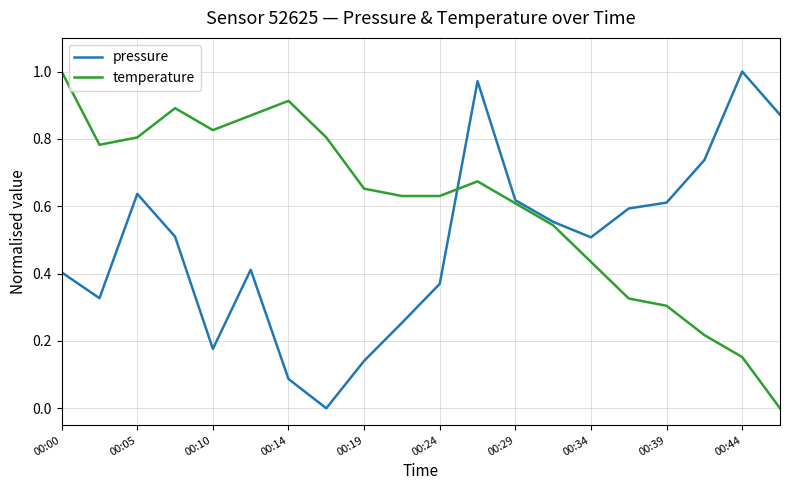

Which series has the largest total across all categories?

temperature